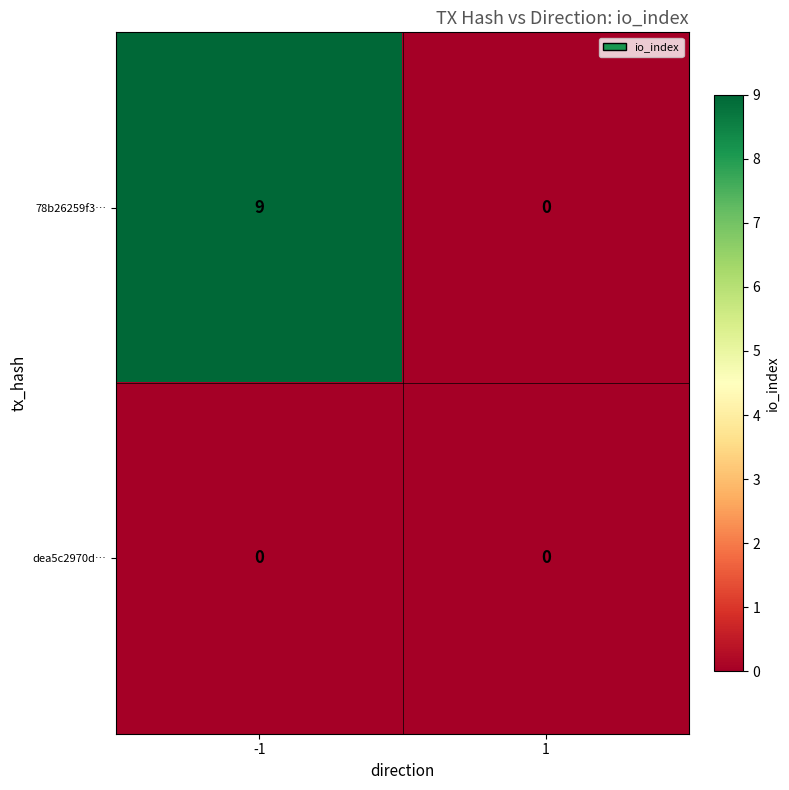

At -1, list the series in order from largest to smallest.

78b26259f3…, dea5c2970d…